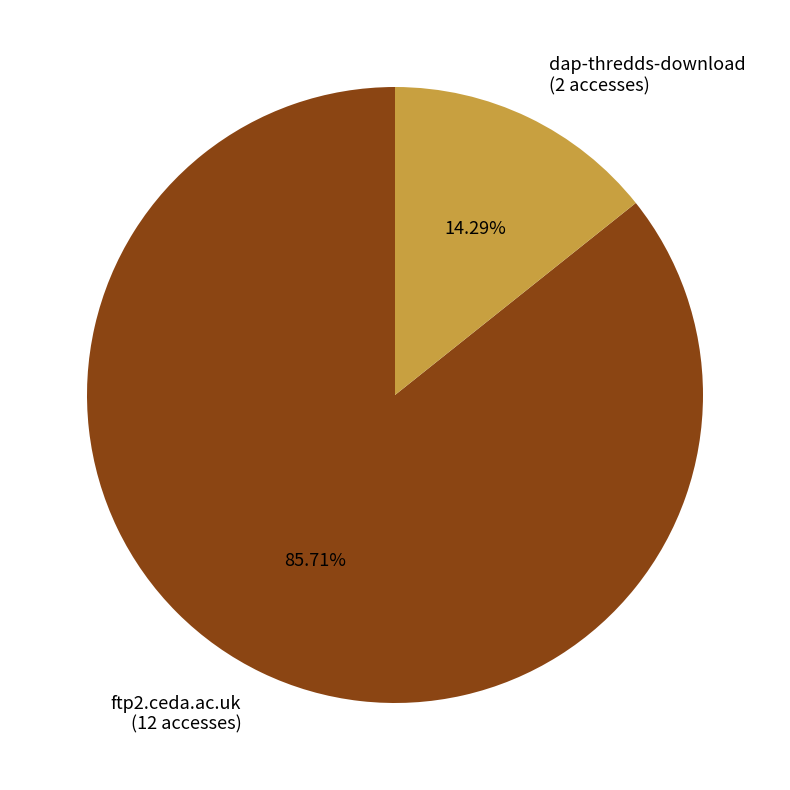

Which category has the biggest portion of the pie?

ftp2.ceda.ac.uk